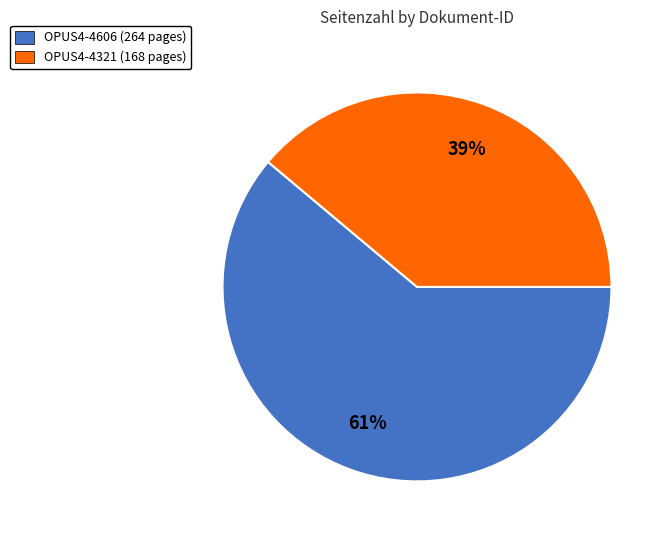

Between OPUS4-4321 and OPUS4-4606, which is larger?

OPUS4-4606